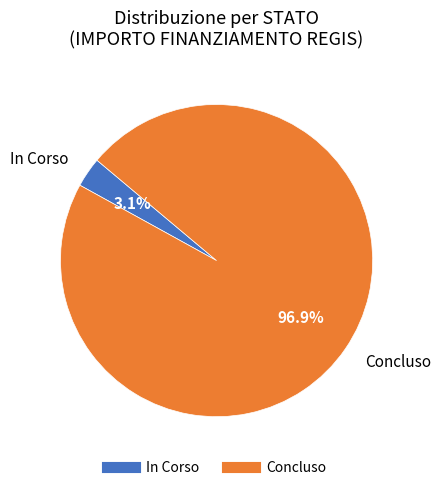

Which has a higher value, Concluso or In Corso?

Concluso